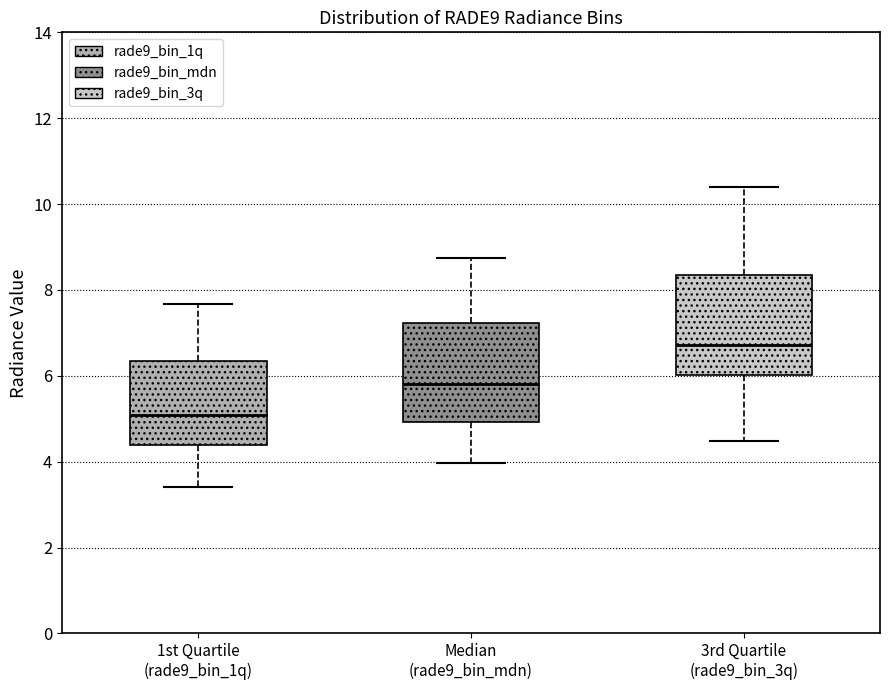

Reading left to right, transcribe this box plot: for each box, give where its median line is, the range the box spans, and where its two whiskers end, as read against the y-axis. The values are not printed on the chart, so give them approximately, as read against the axis.

1st Quartile (rade9_bin_1q): median 5.0, box 4.4 to 6.4, whiskers 3.4 to 7.6
Median (rade9_bin_mdn): median 5.8, box 5.0 to 7.2, whiskers 4.0 to 8.8
3rd Quartile (rade9_bin_3q): median 6.8, box 6.0 to 8.4, whiskers 4.4 to 10.4